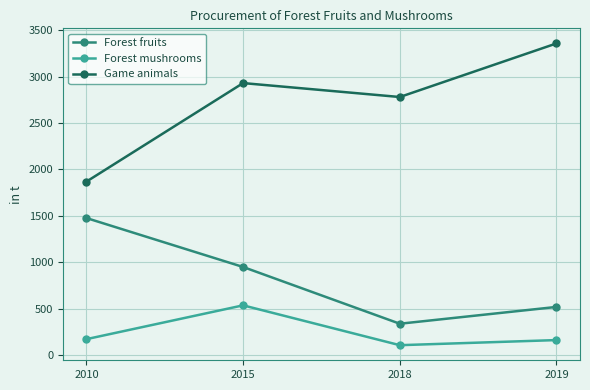

Does the chart display data point markers on the line(s)?

Yes